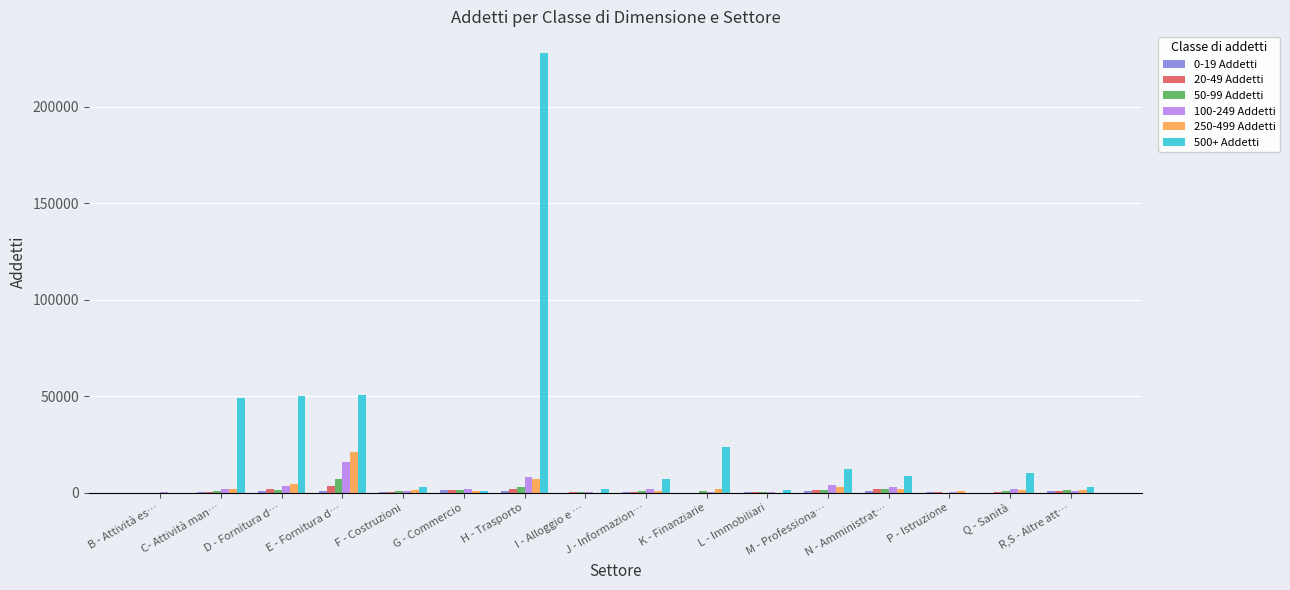

How many values in the 250-499 Addetti series exceed 1655?

8